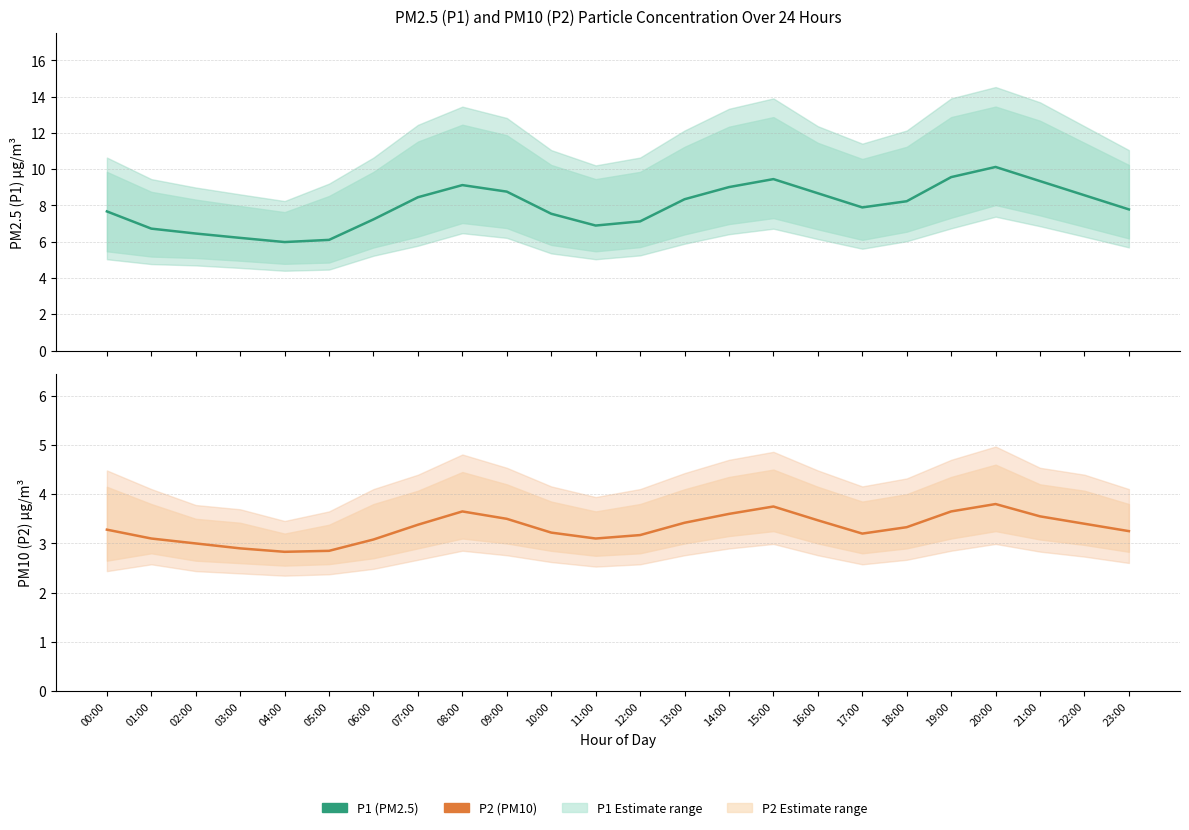

At which category does the chart reach its peak across all series?

20:00